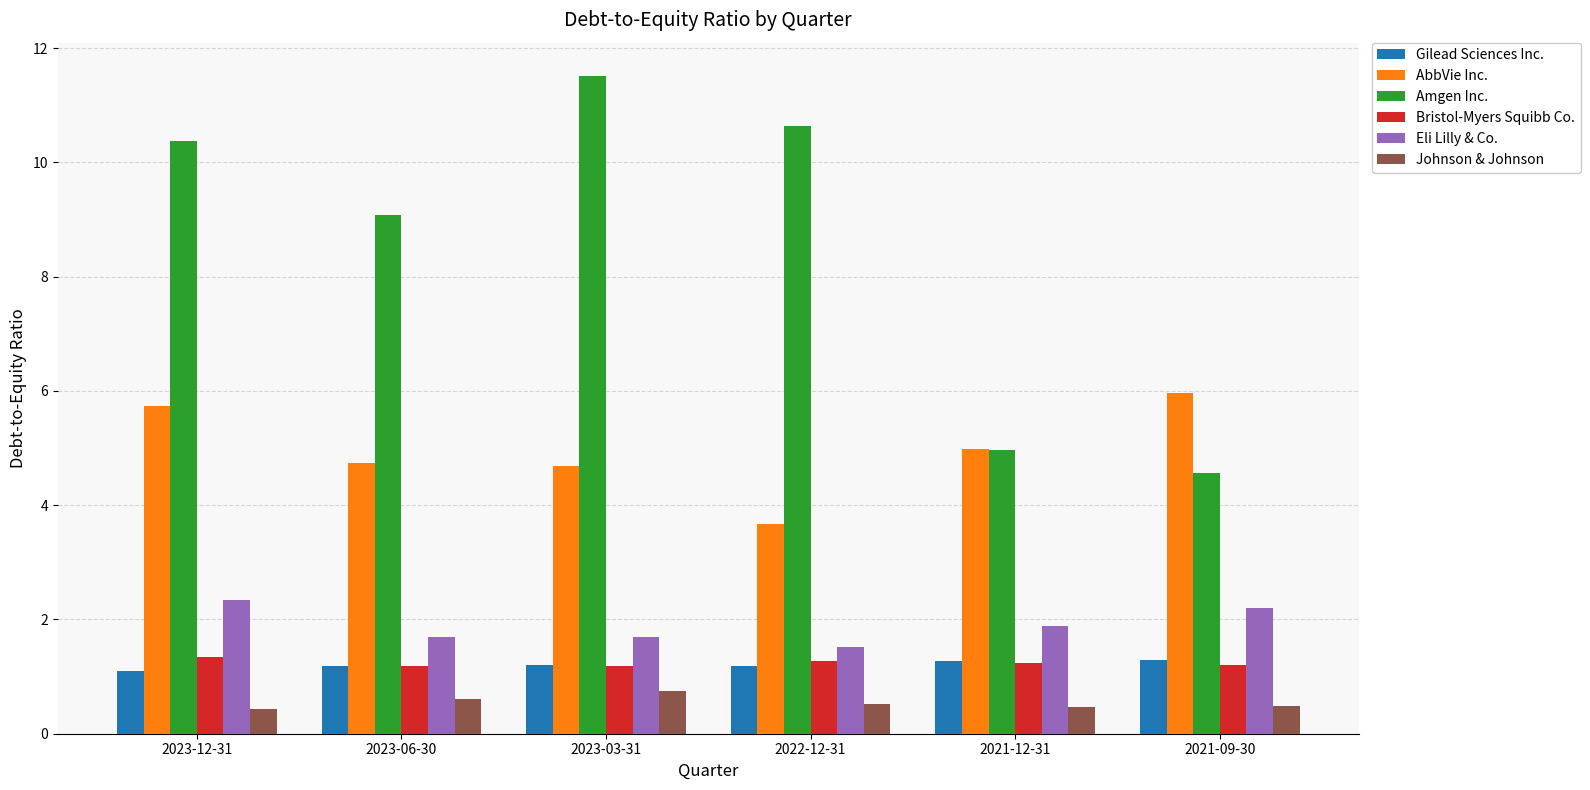

What is the sum of all Eli Lilly & Co. values?

11.3